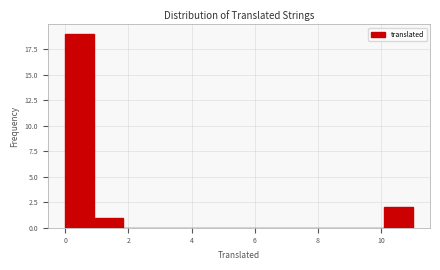

Reading left to right, list every bar in this chart as the range it spans on the x-axis followed by its height. Neither the bar edges nor the heights are printed on the chart, so give them approximately, as read against the axes.

0.0 to 1.0: 19
1.0 to 1.8: 1
1.8 to 2.8: 0
2.8 to 3.6: 0
3.6 to 4.6: 0
4.6 to 5.6: 0
5.6 to 6.4: 0
6.4 to 7.4: 0
7.4 to 8.2: 0
8.2 to 9.2: 0
9.2 to 10.0: 0
10.0 to 11.0: 2